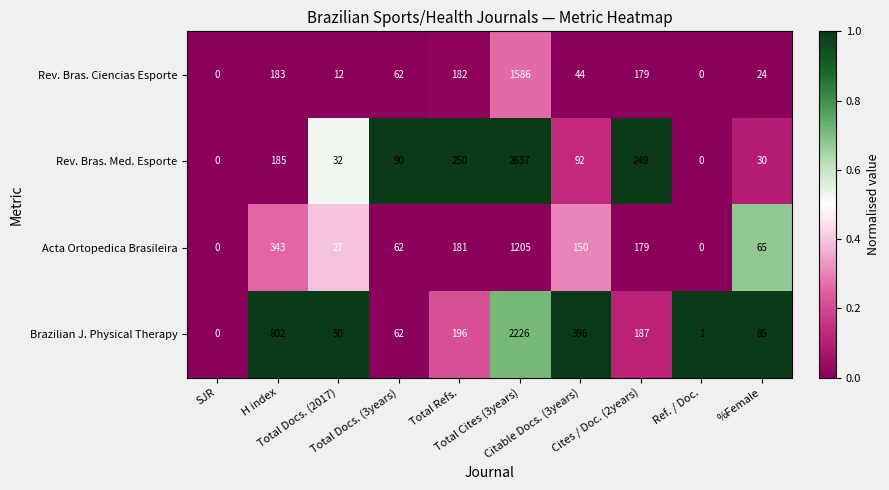

Rank the series by their maximum value, from highest to lowest.

Rev. Bras. Med. Esporte, Brazilian J. Physical Therapy, Rev. Bras. Ciencias Esporte, Acta Ortopedica Brasileira